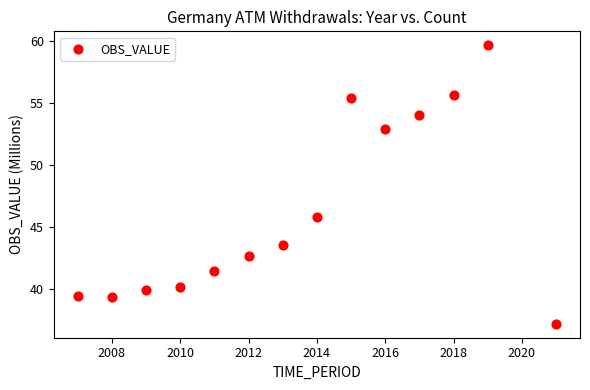

What is the range of X values (max minus min)?

14.0